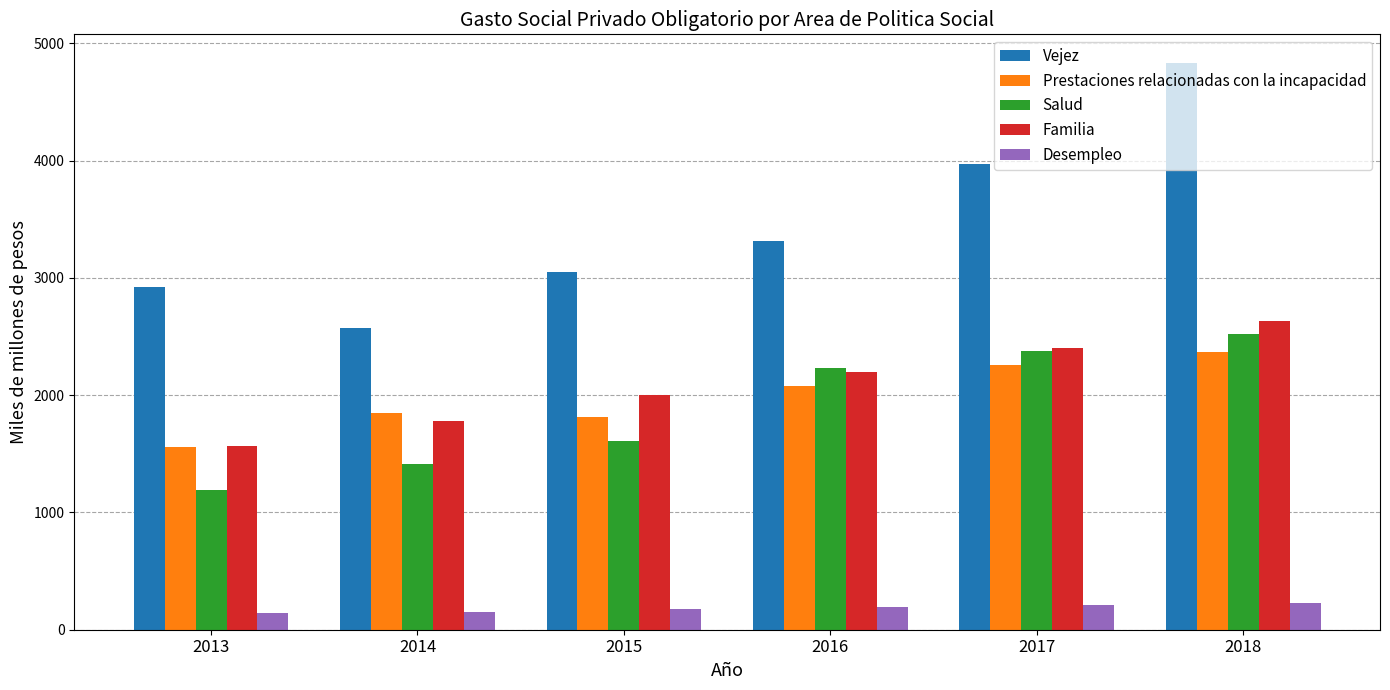

What is the value of the Prestaciones relacionadas con la incapacidad bar at the 5th from the left?

2255.0